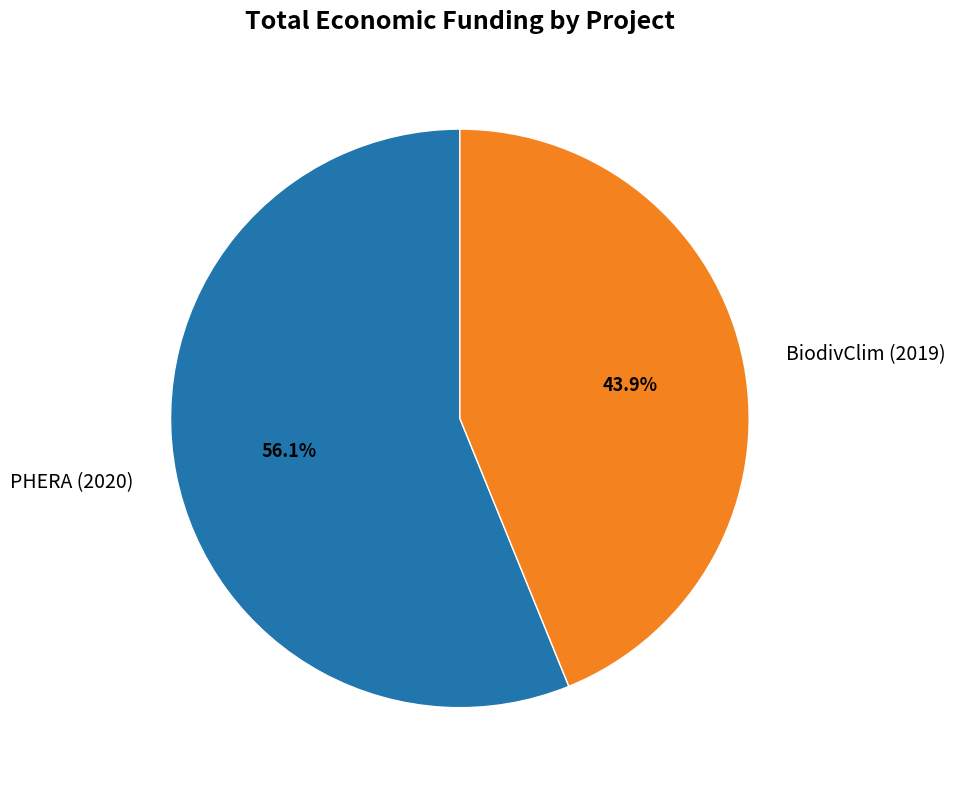

Does any single category account for the majority?

Yes